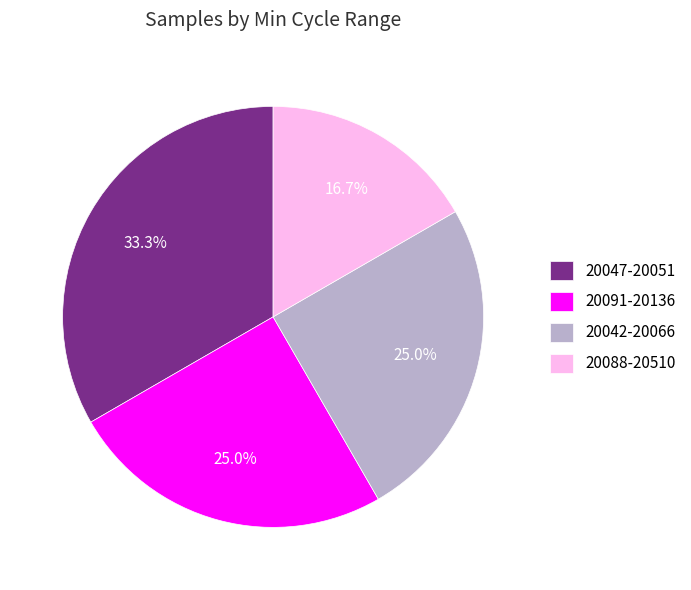

Between 20047-20051 and 20042-20066, which is larger?

20047-20051